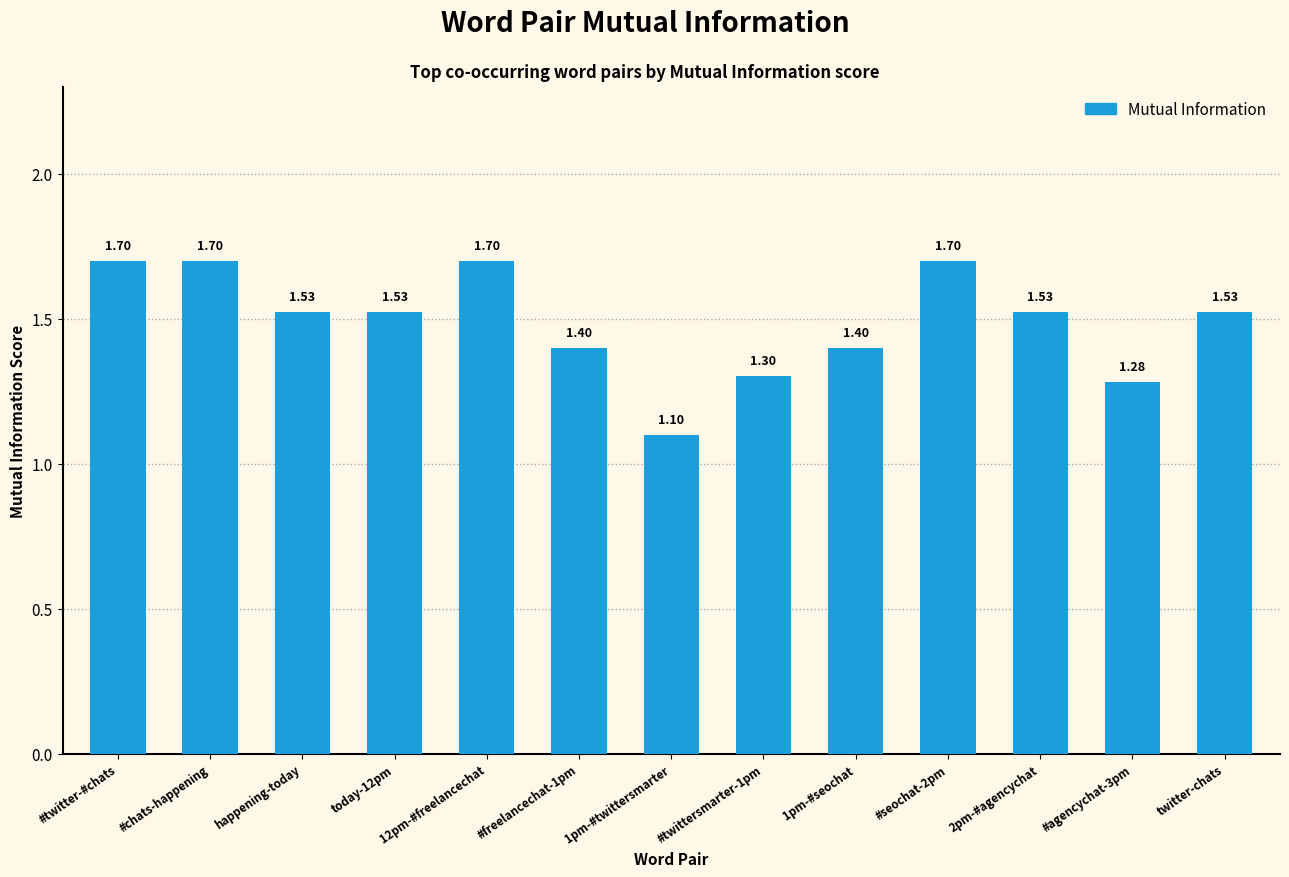

What is the difference between the second highest and second lowest values?

0.4